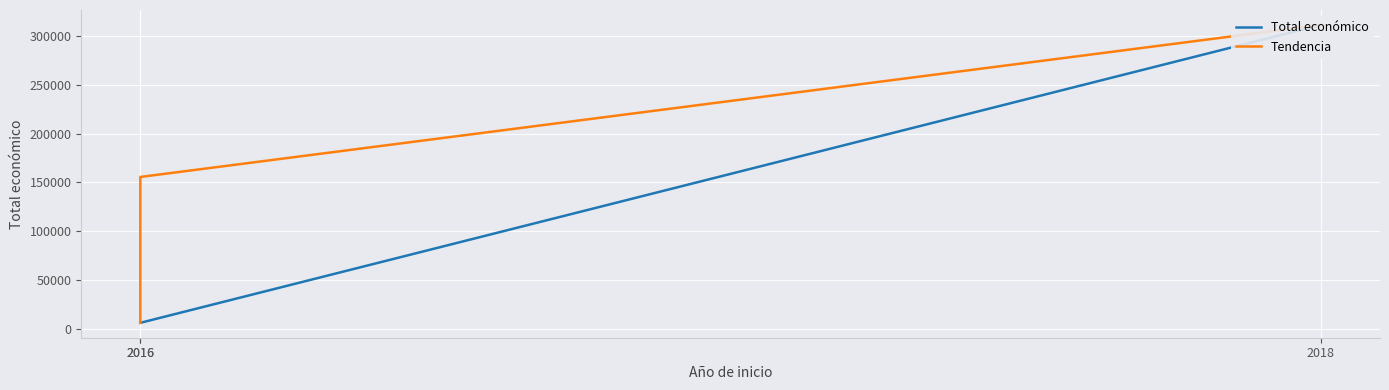

At how many categories does at least one series exceed 223367?

1